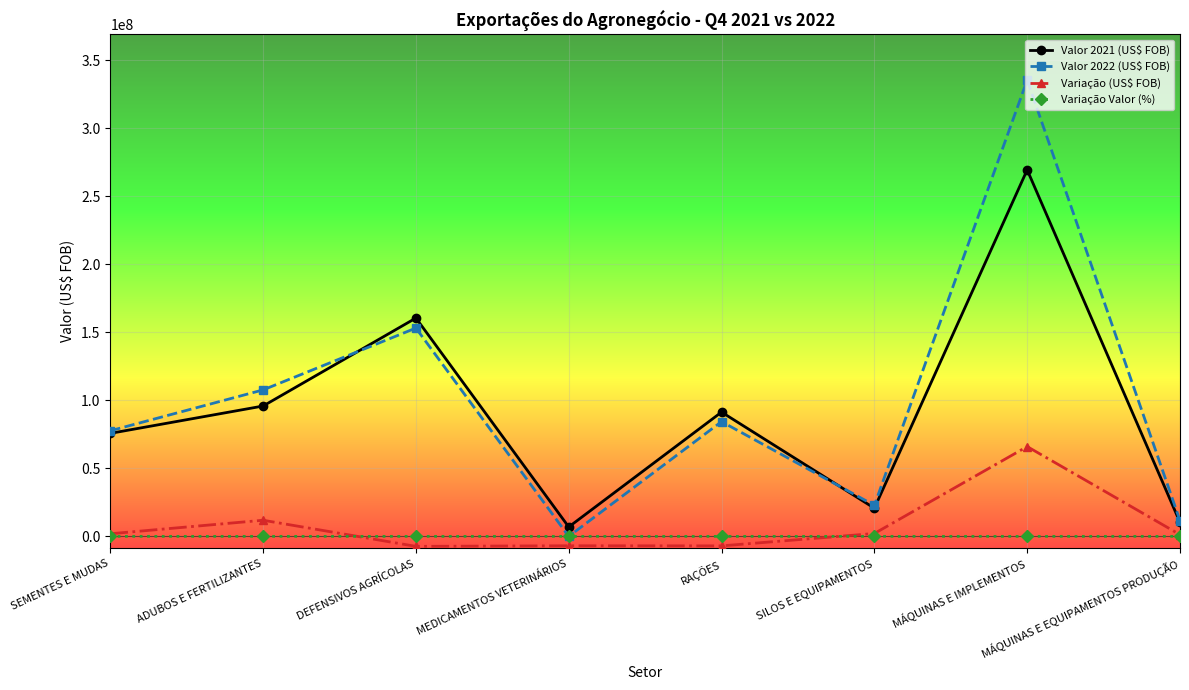

At which category is the sum across all series the highest?

MÁQUINAS E IMPLEMENTOS